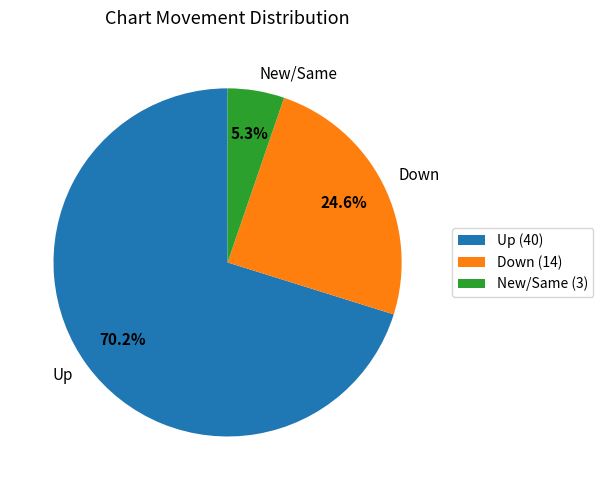

Combined, do Down and New/Same account for over 50%?

No